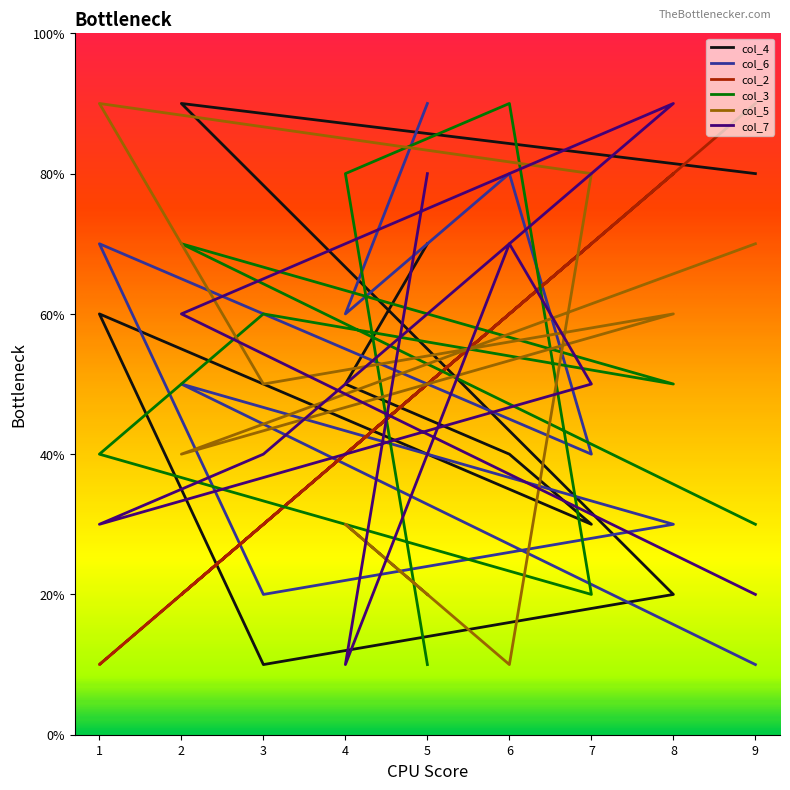

What is the difference between the maximum and second lowest values in the col_2 series?

7